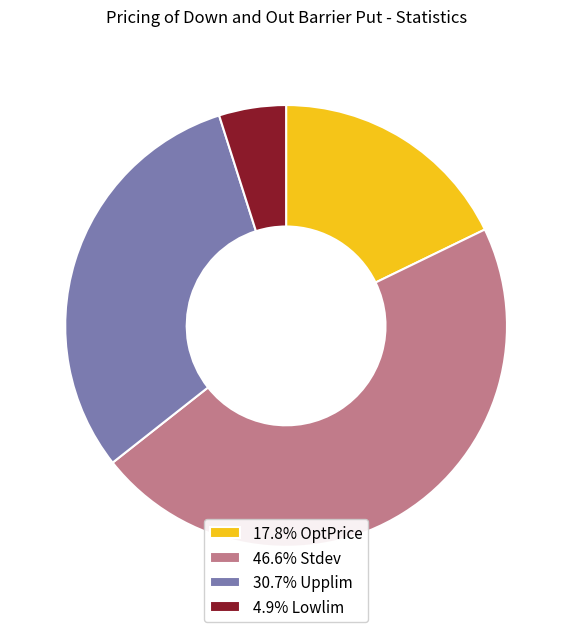

Does 30.7% Upplim represent more than half of the total?

No